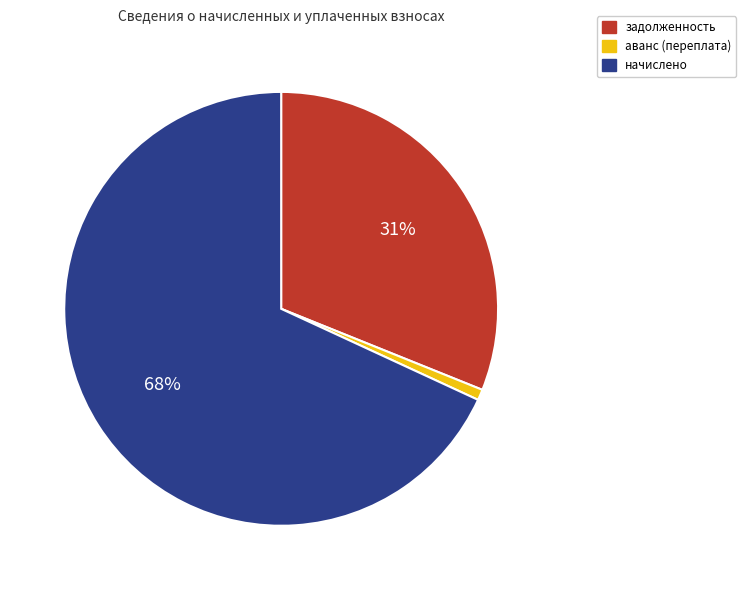

How many slices are in this pie chart?

3